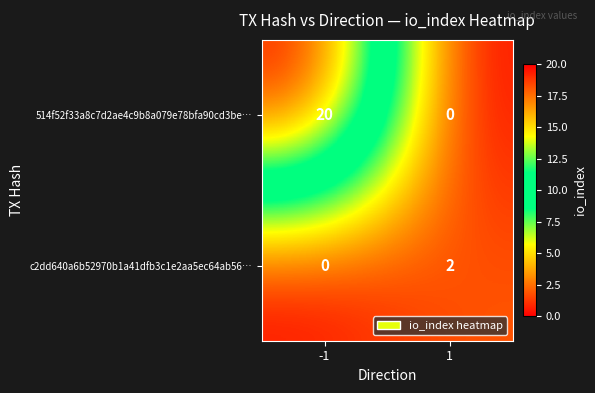

Which series has the largest total across all categories?

514f52f33a8c7d2ae4c9b8a079e78bfa90cd3be…